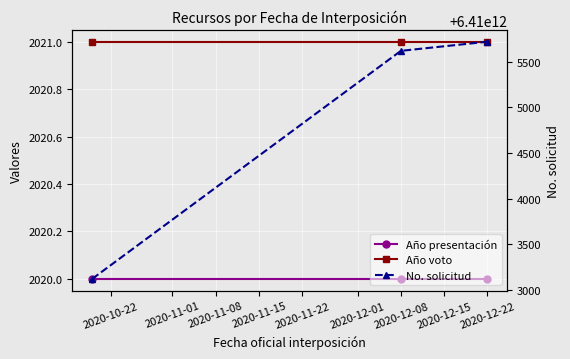

What is the value of the Año presentación point at the 2nd from the left?

2020